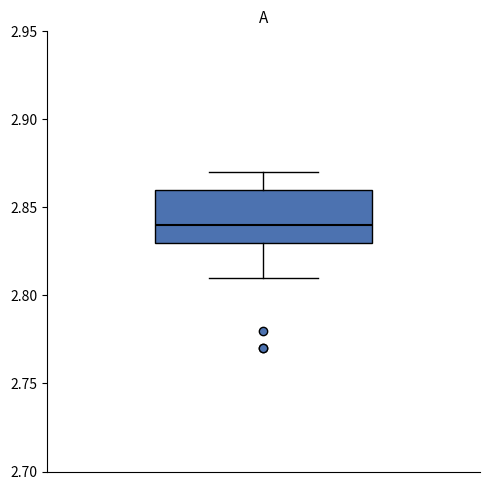

Transcribe this box plot: give where the median line is, the range the box spans, and where the two whiskers end, as read against the y-axis. The values are not printed on the chart, so give them approximately, as read against the axis.

median 2.84, box 2.83 to 2.86, whiskers 2.81 to 2.87